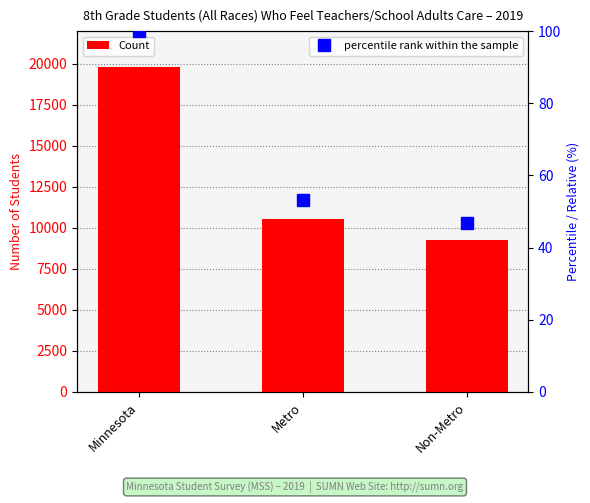

Does the chart contain any negative values?

No